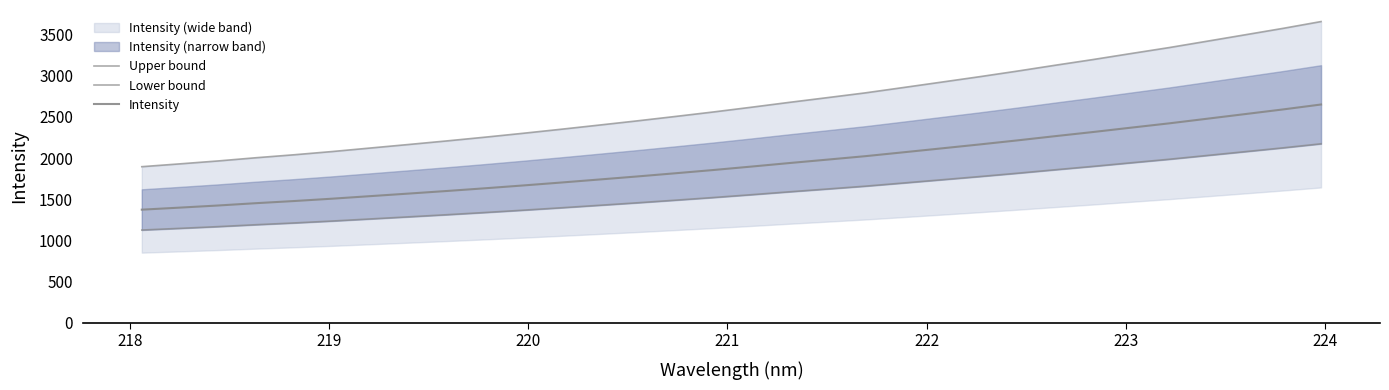

What is the value of the Intensity point at the 7th from the left?

1538.1